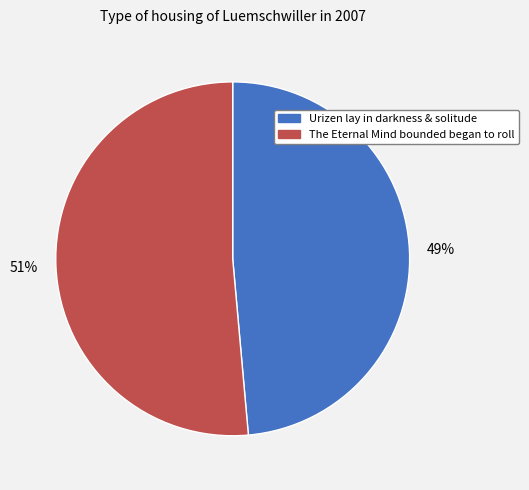

To the nearest percent, what is the average slice percentage?

50%